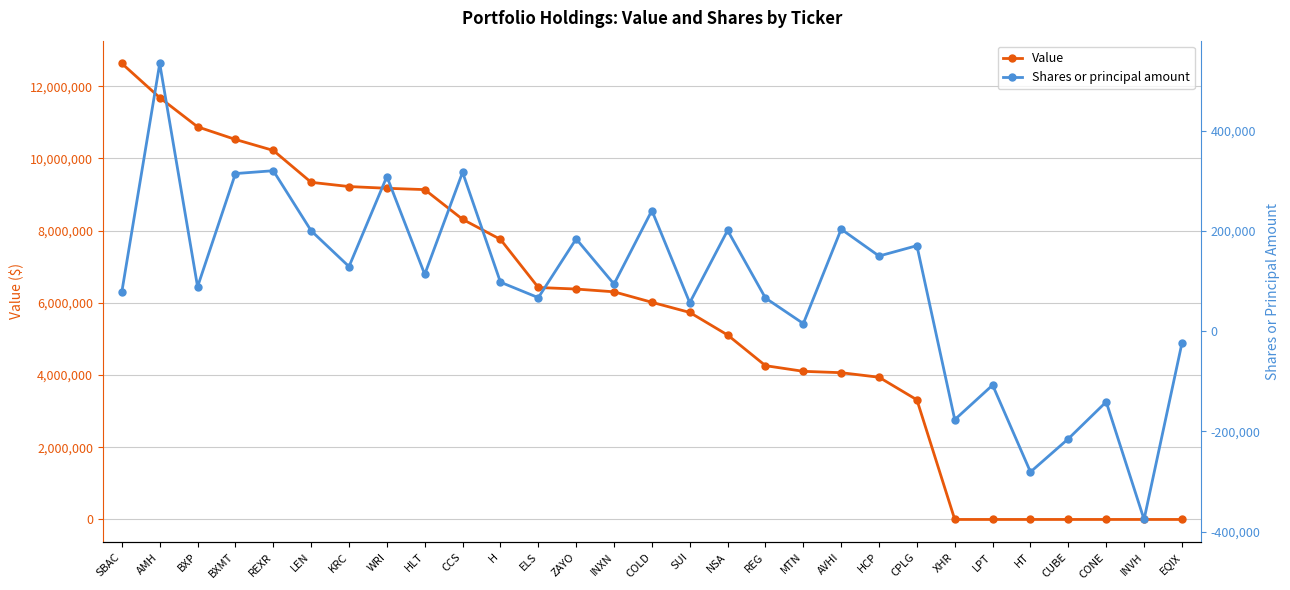

List the series in order of their peak value, lowest first.

Shares or principal amount, Value